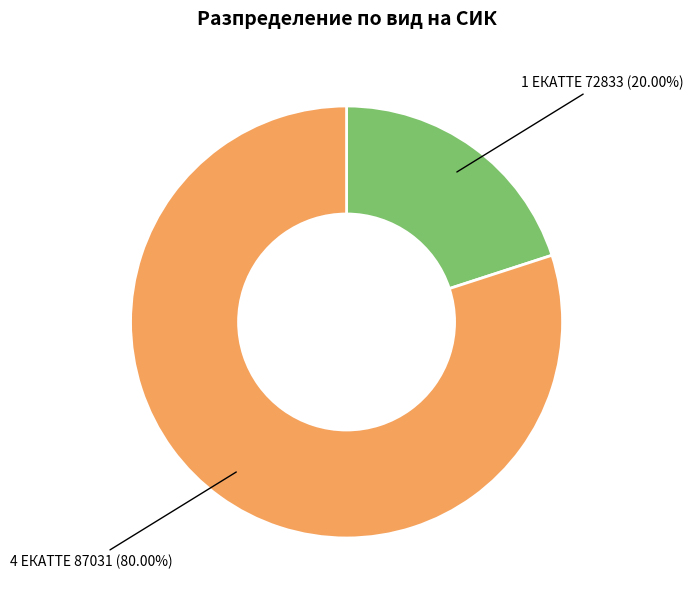

Is there a majority slice in this chart?

Yes